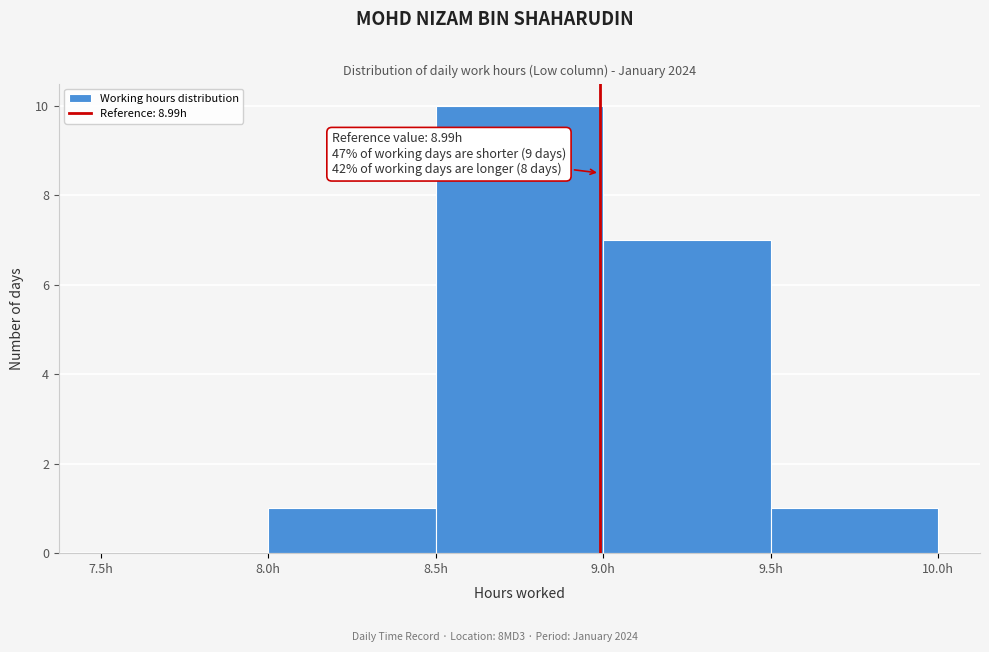

Over which range of the x-axis is the bar tallest?

8.5 to 9.0